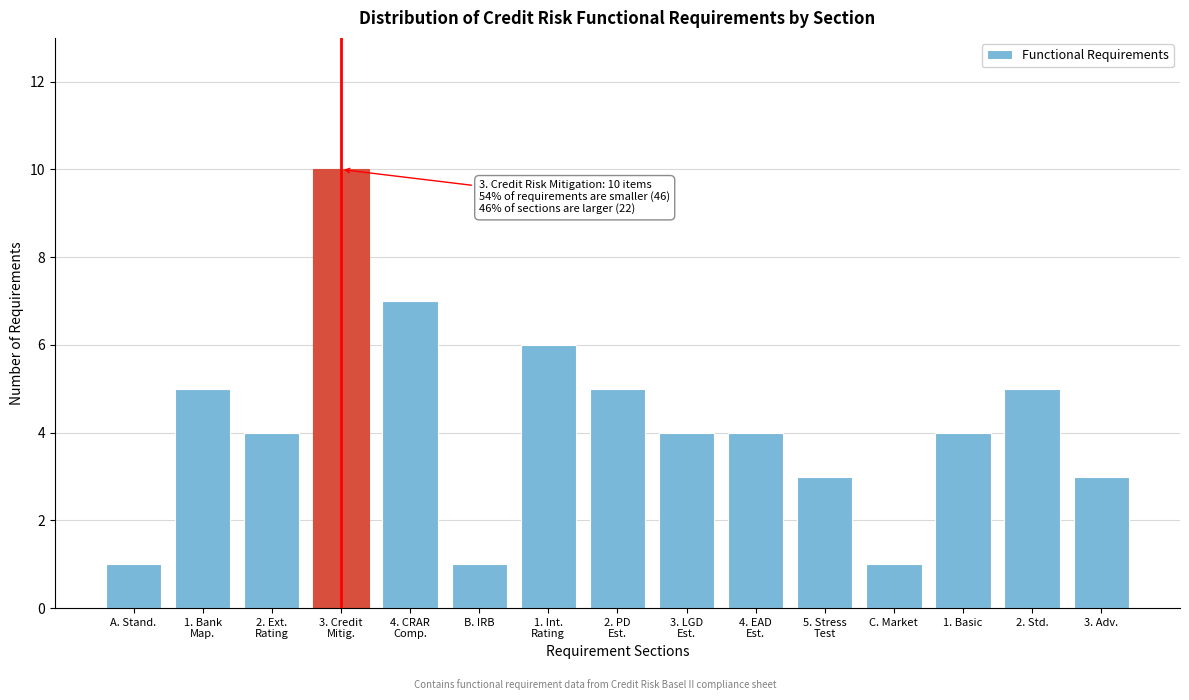

Reading left to right, list all the values displayed in this chart.

1	5	4	10	7	1	6	5	4	4	3	1	4	5	3